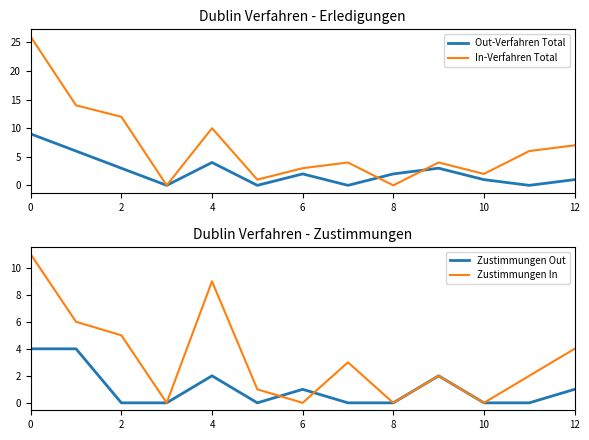

Does the chart display data point markers on the line(s)?

No